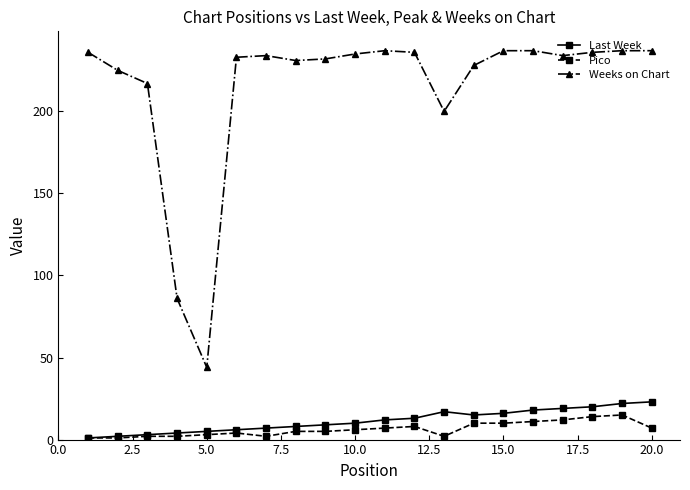

Reading right to left, extract all data points from this chart.

Last Week: 23	22	20	19	18	16	15	17	13	12	10	9	8	7	6	5	4	3	2	1
Pico: 7	15	14	12	11	10	10	2	8	7	6	5	5	2	4	3	2	2	1	1
Weeks on Chart: 237	237	236	234	237	237	228	200	236	237	235	232	231	234	233	44	86	217	225	236